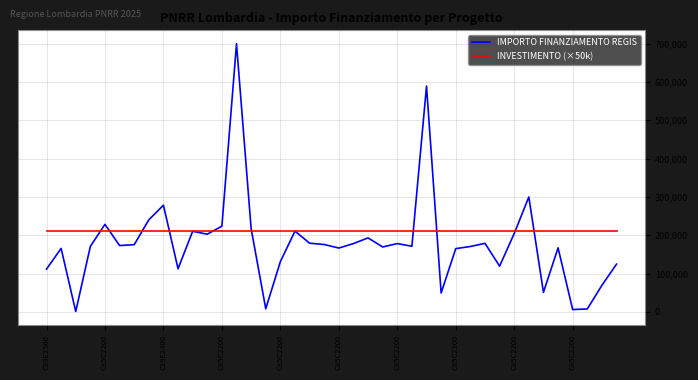

What is the lowest value of the INVESTIMENTO (×50k) series?

210000.0